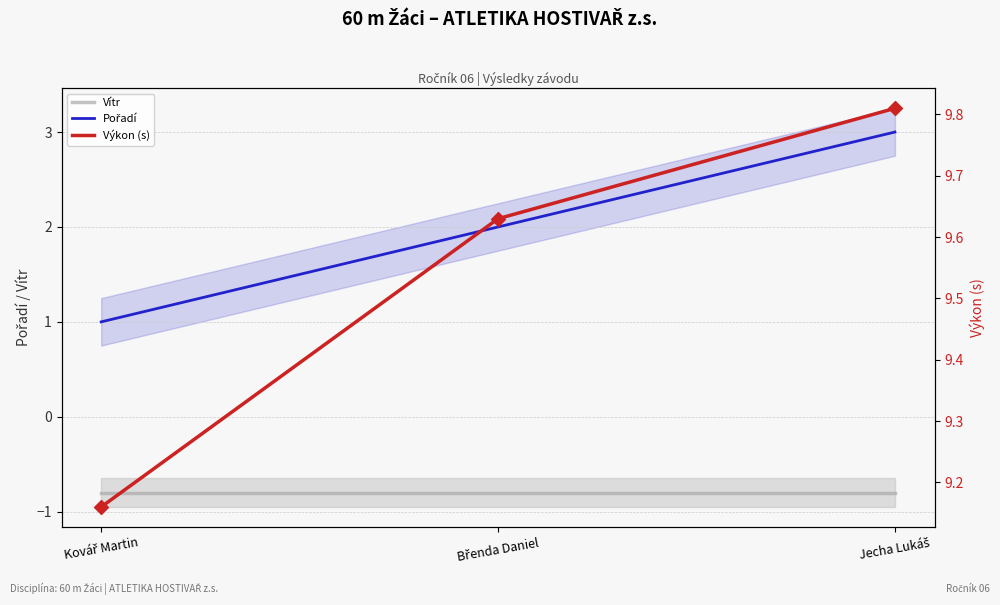

What is the total value across all series at Břenda Daniel?

10.8